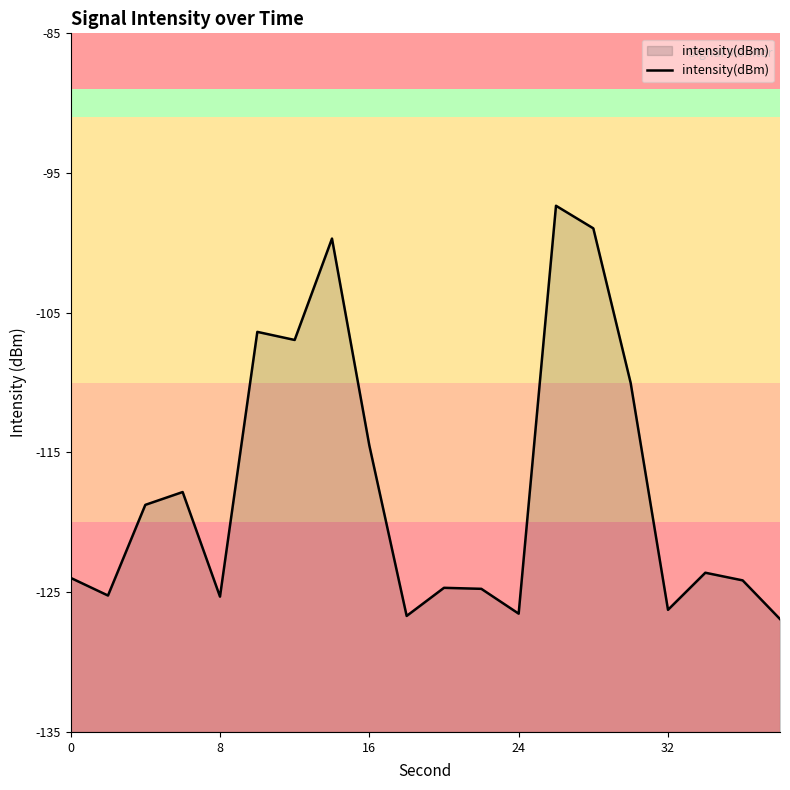

What is the minimum value shown in the chart?

-126.9